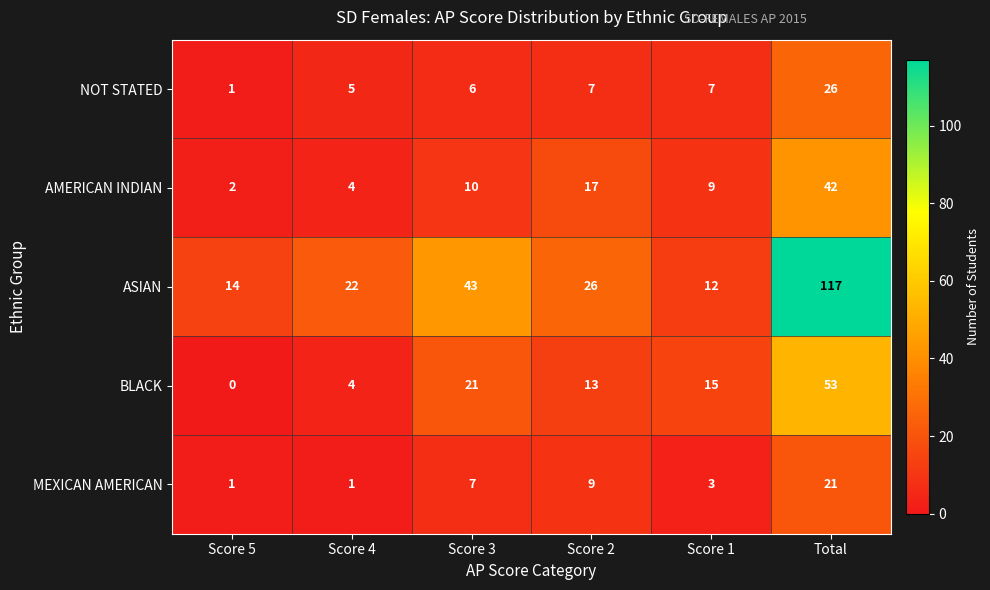

Which series has the largest total across all categories?

ASIAN